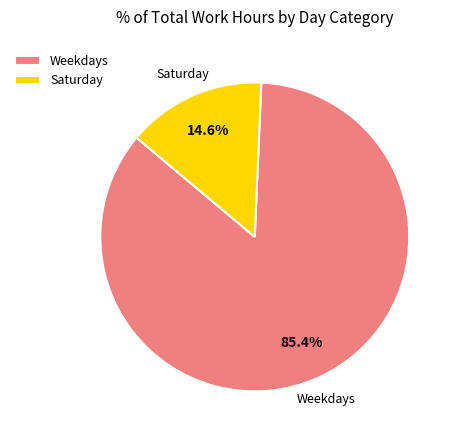

Between Weekdays and Saturday, which is larger?

Weekdays